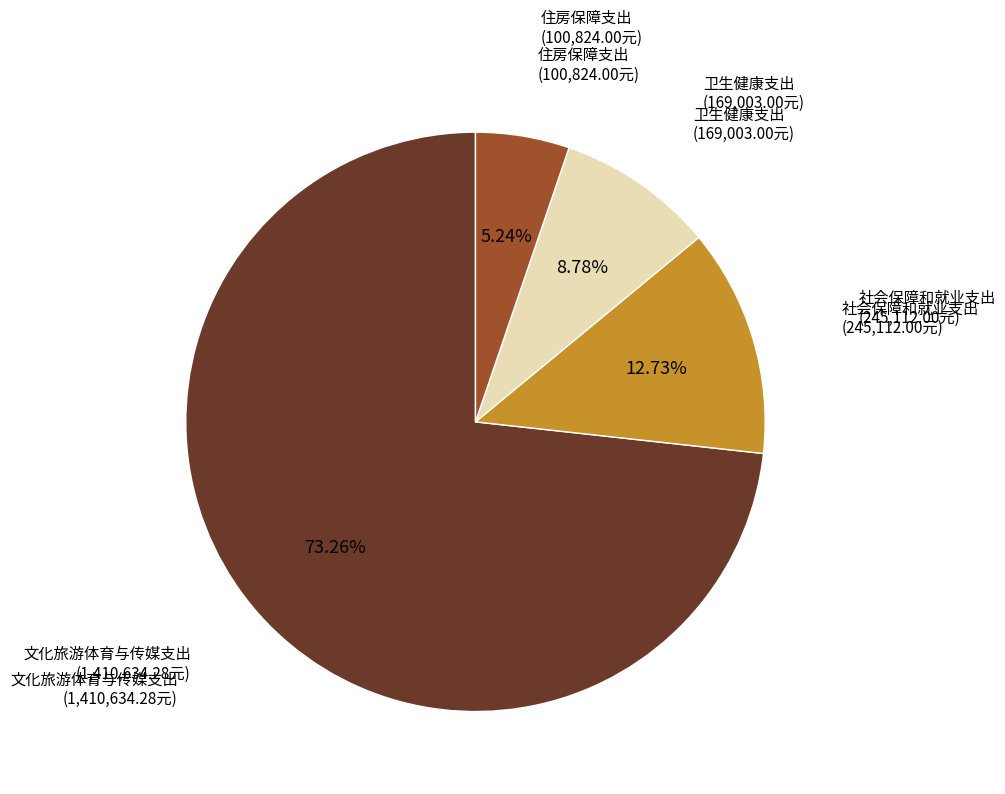

Is the sum of 社会保障和就业支出 and 文化旅游体育与传媒支出 greater than half?

Yes